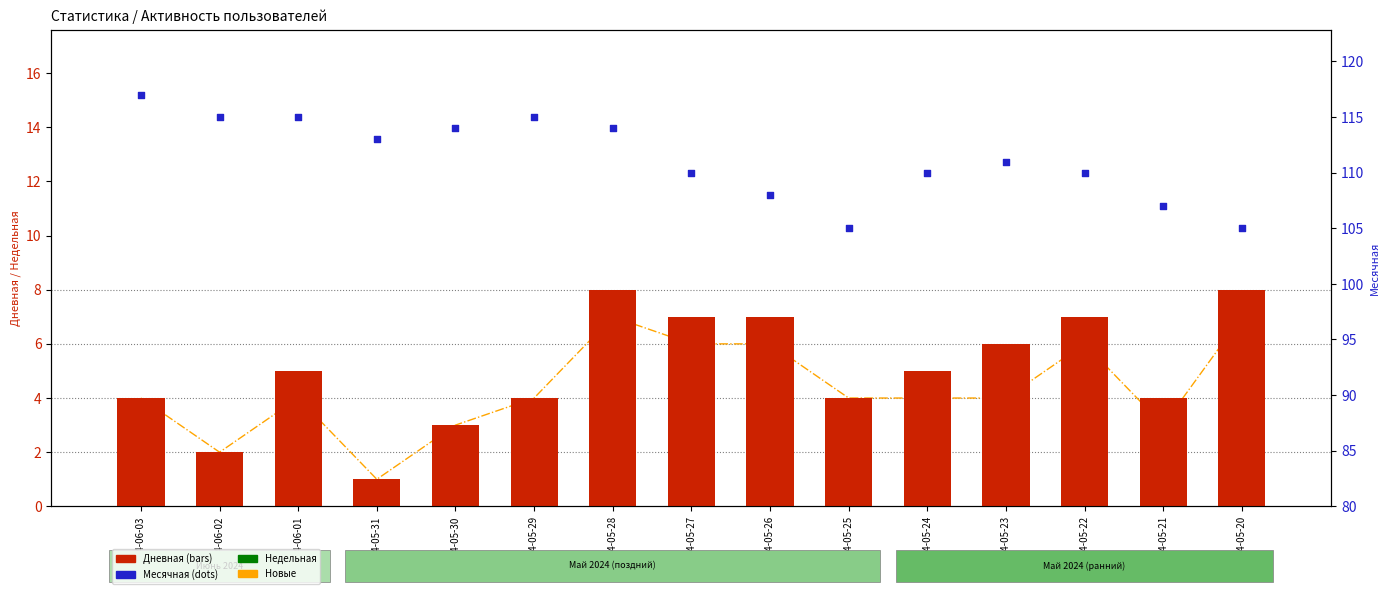

What are all the series names shown in the legend?

Недельная, Новые, Дневная, Месячная